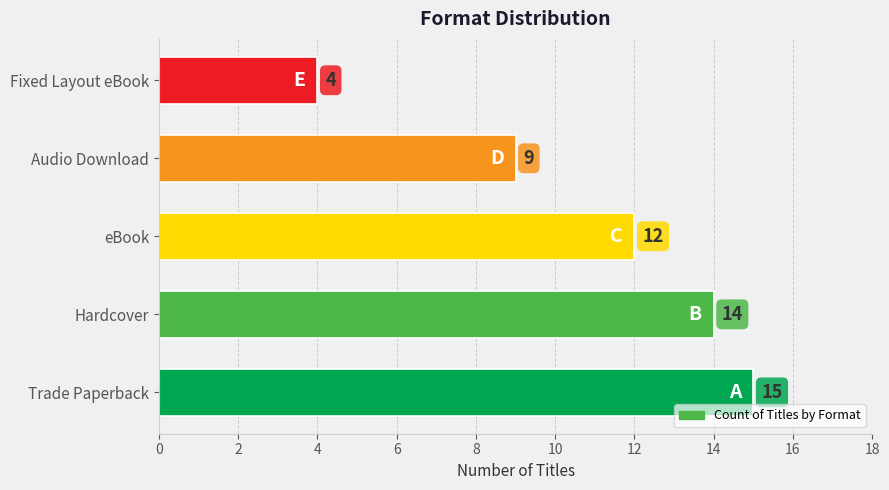

Which label corresponds to the largest value in the chart?

Trade Paperback